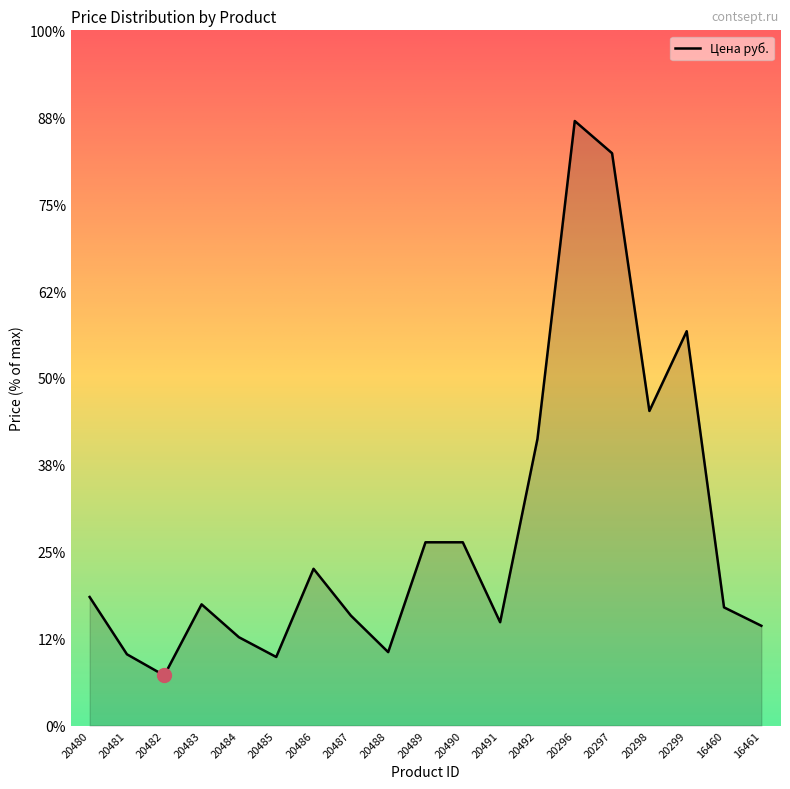

Is this an area chart (filled region under the line)?

Yes